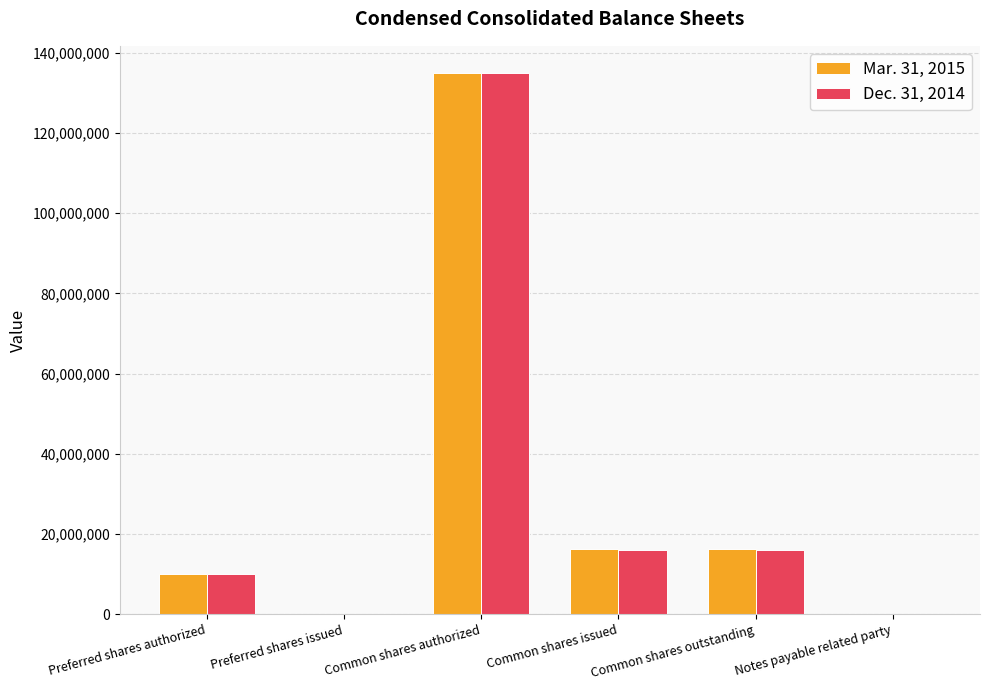

Count the number of data series in this chart.

2